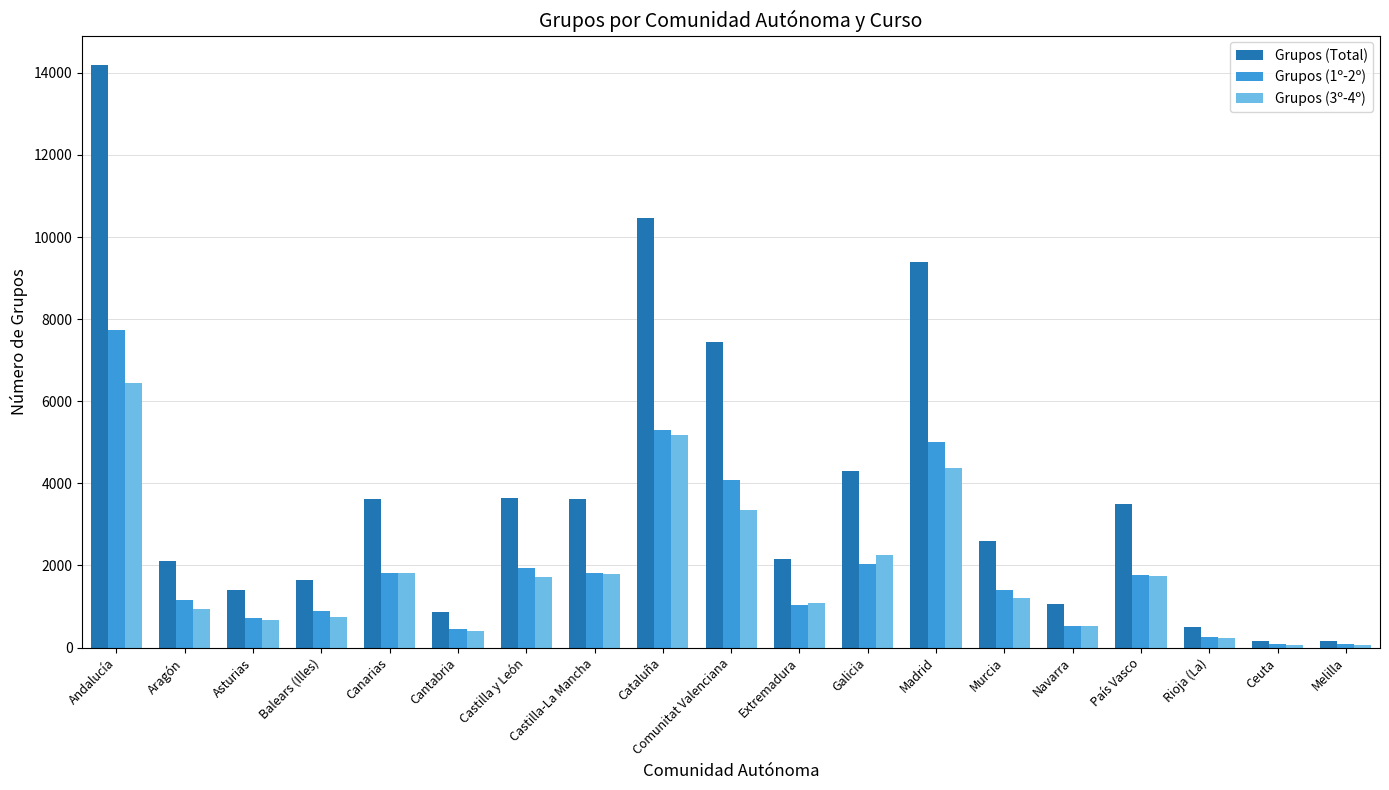

Between Andalucía and Cataluña, which series saw the biggest shift?

Grupos (Total)